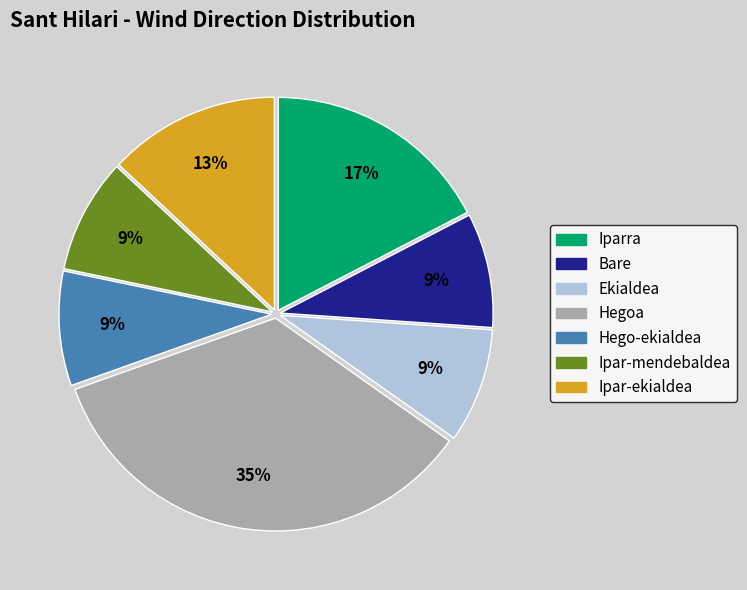

Which category has the biggest portion of the pie?

Hegoa